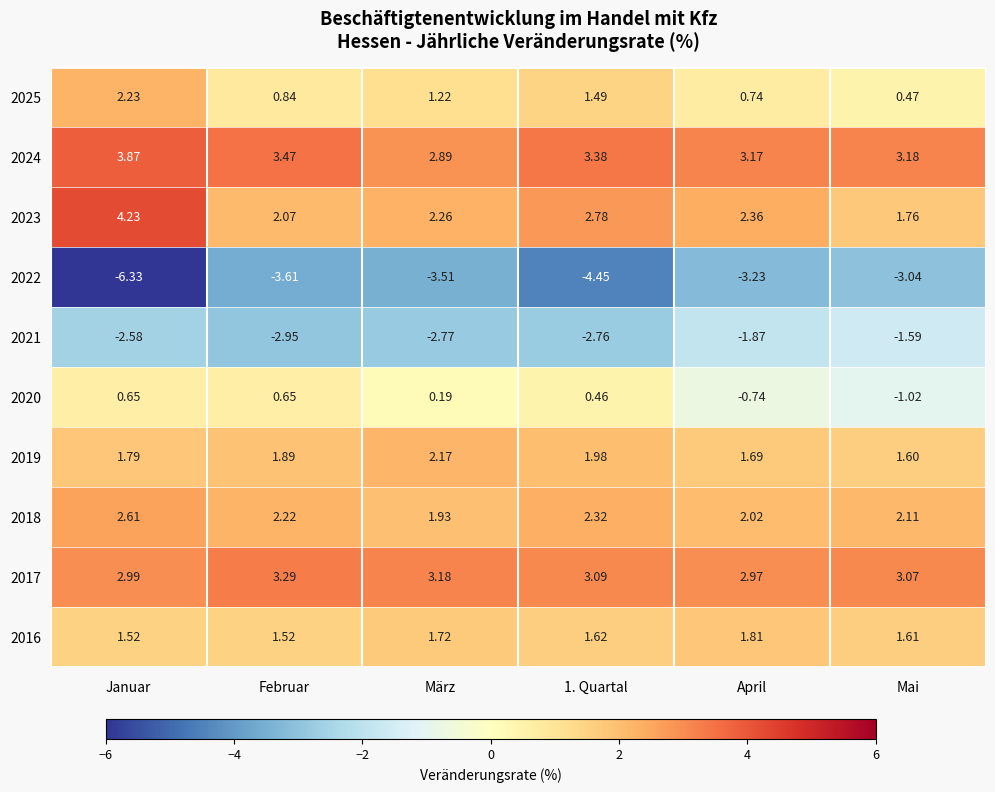

Which series has the widest spread of values?

2022